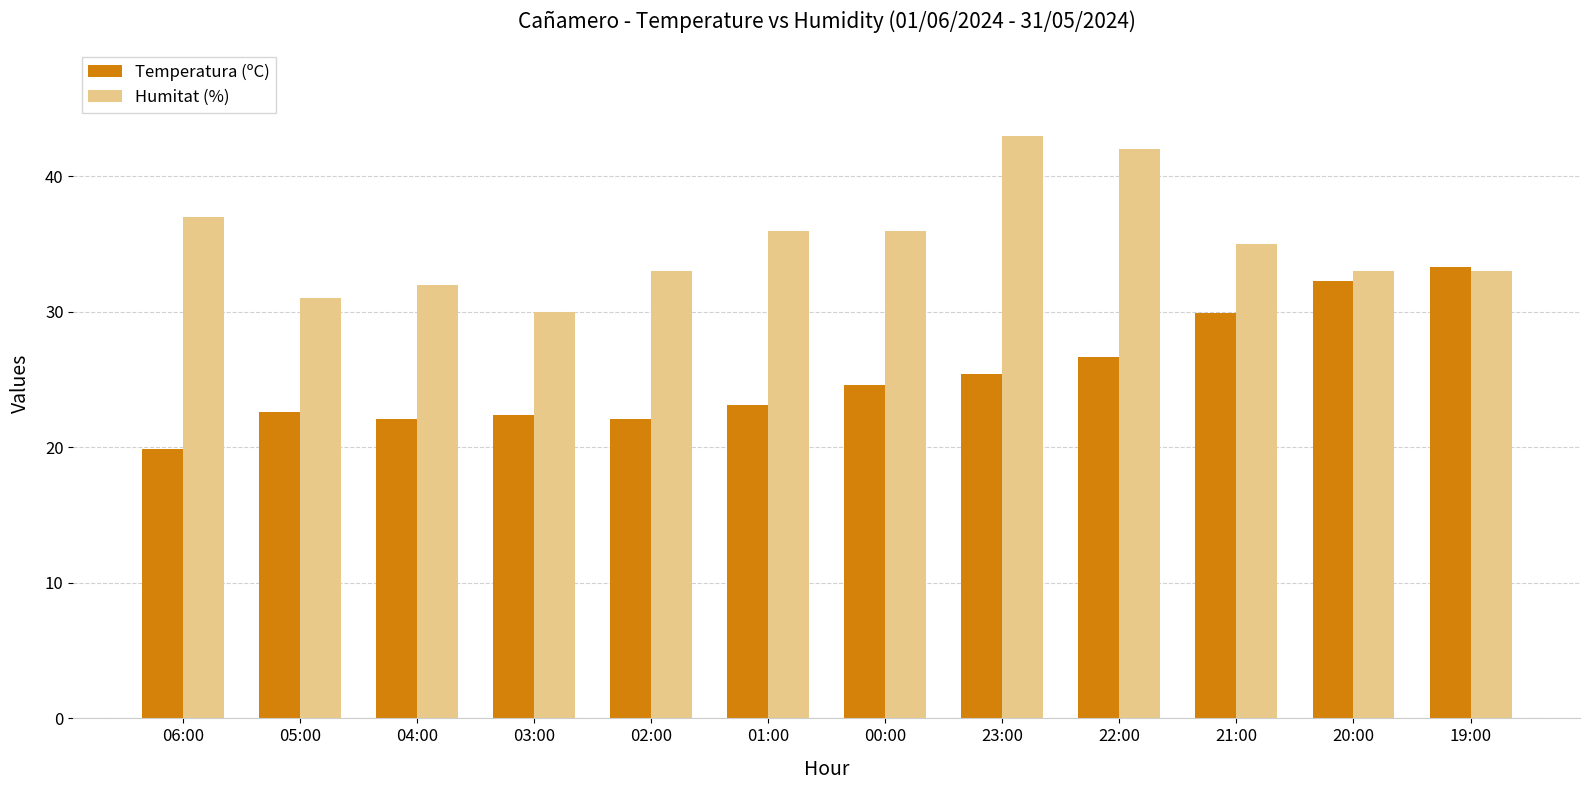

At which label does Humitat (%) reach its minimum?

03:00